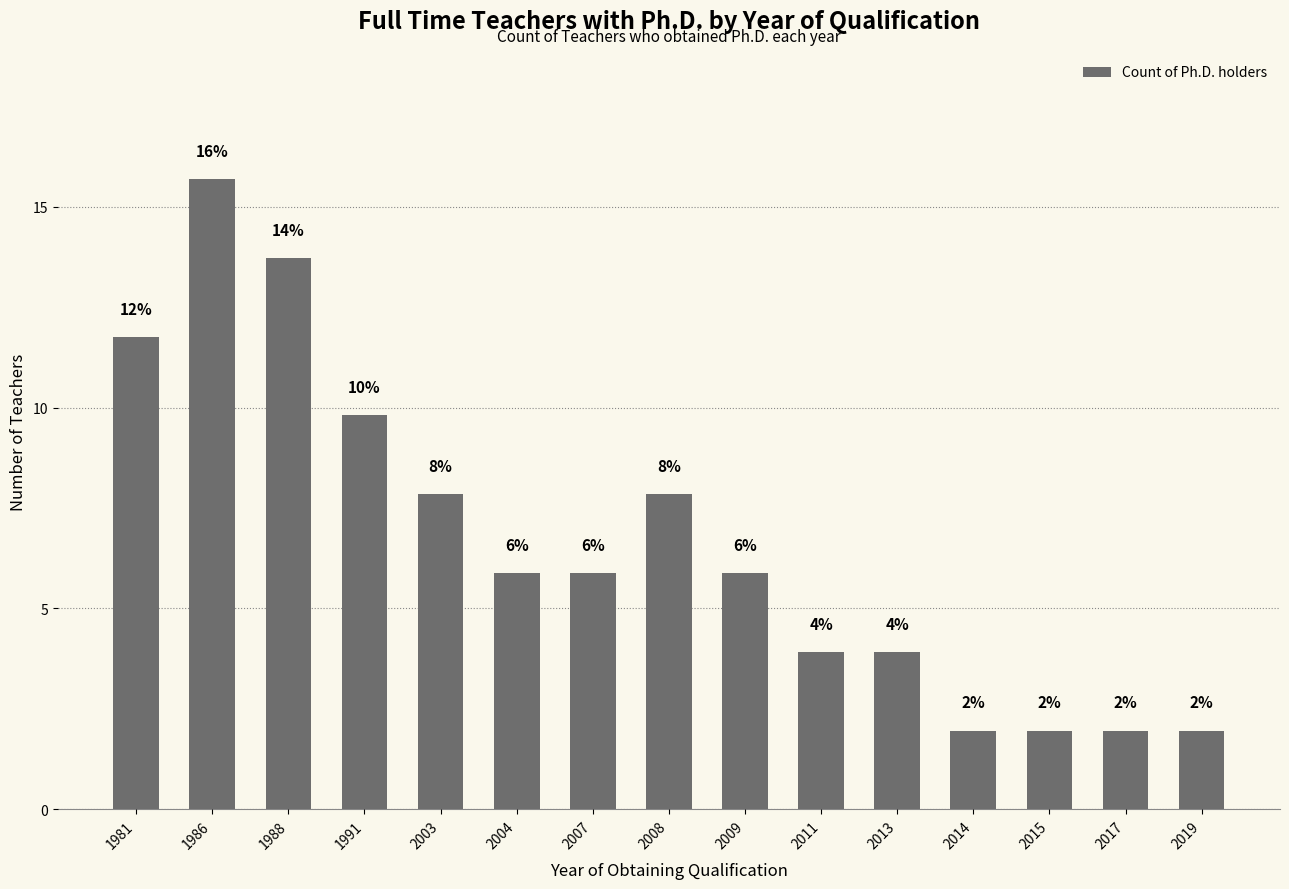

What is the maximum value shown in the chart?

15.7